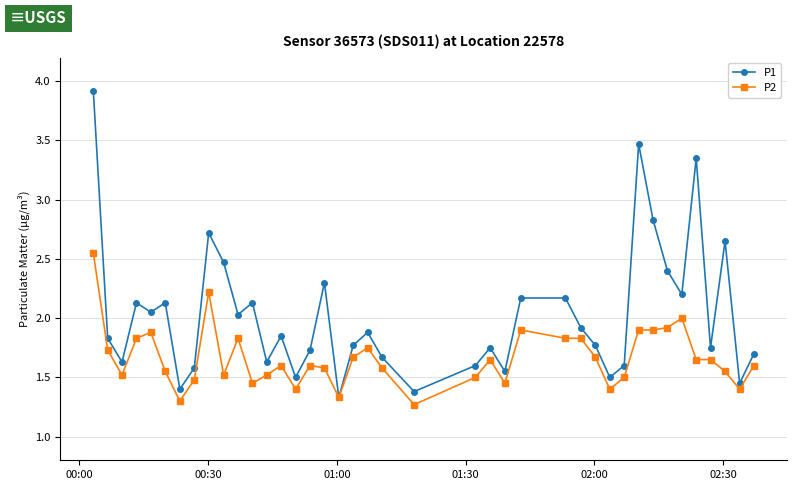

List the series in order of their peak value, highest first.

P1, P2